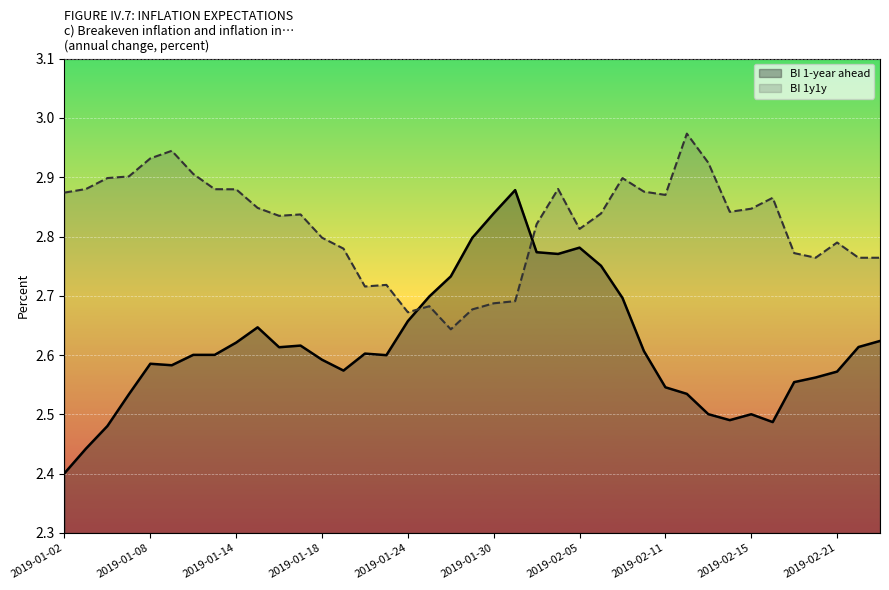

What is the approximate value of BI 1y1y at 2019-02-11?

2.9